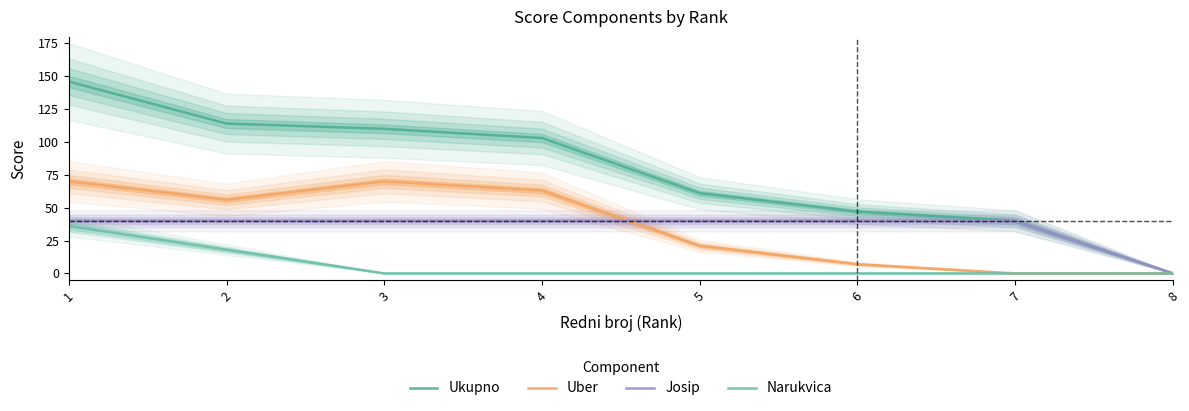

How many values in the Josip series are below 40?

1